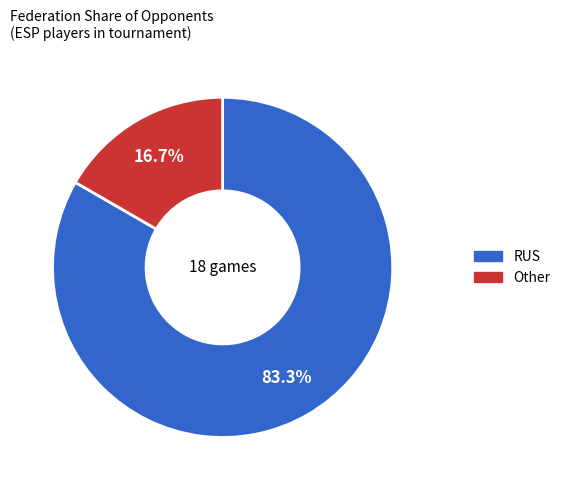

What portion of the pie excludes RUS?

16.7%